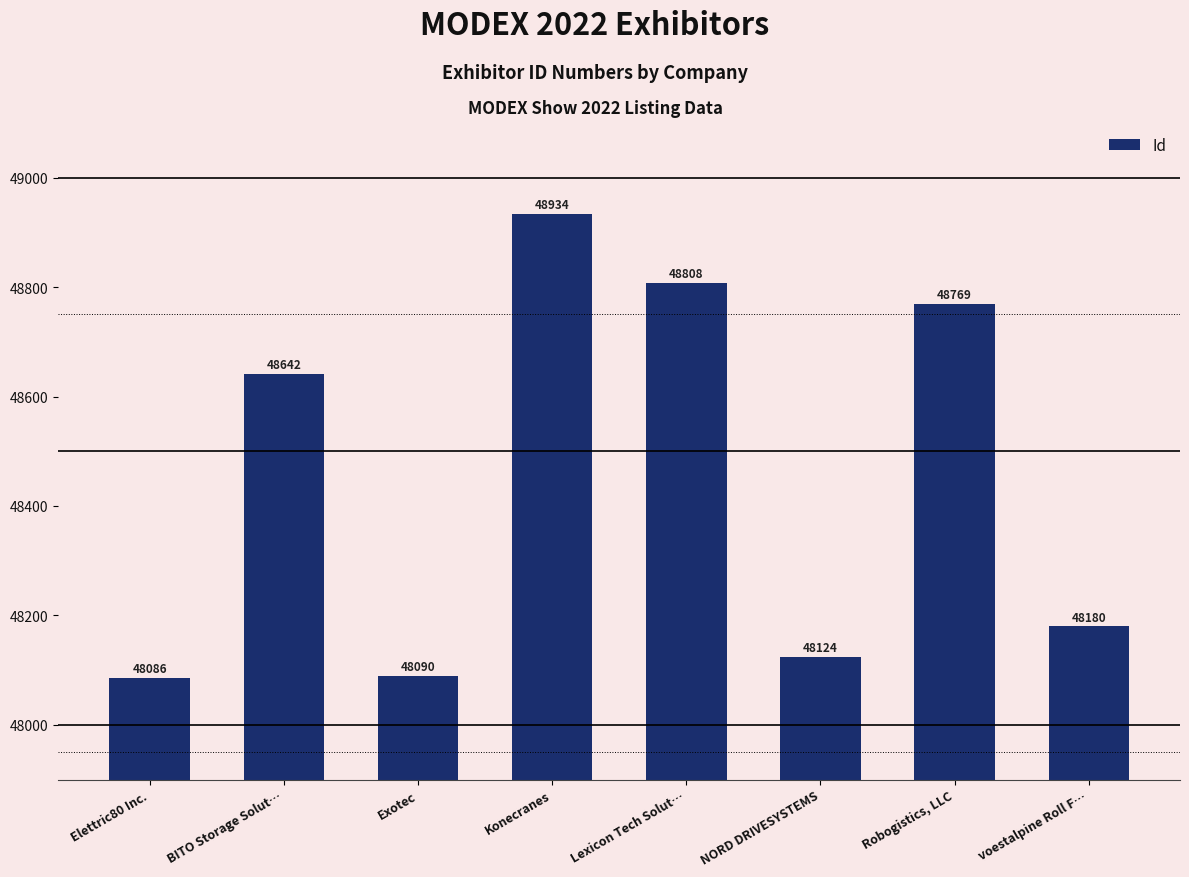

How many data points does each series have?

8